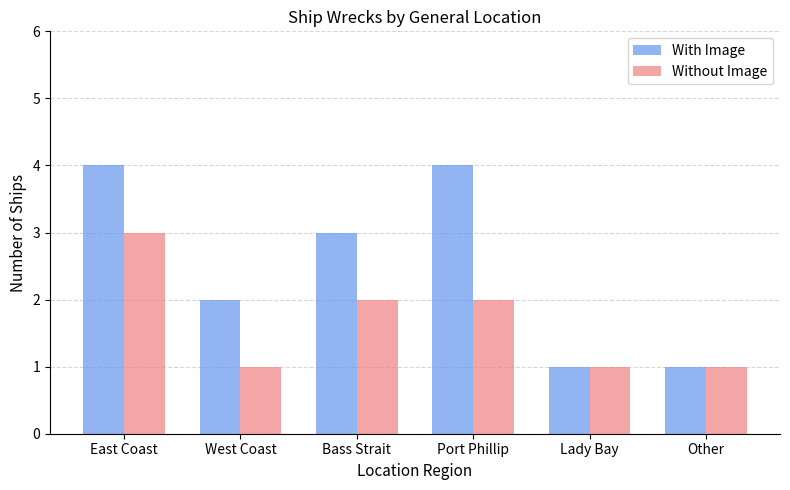

At which category is the sum across all series the highest?

East Coast